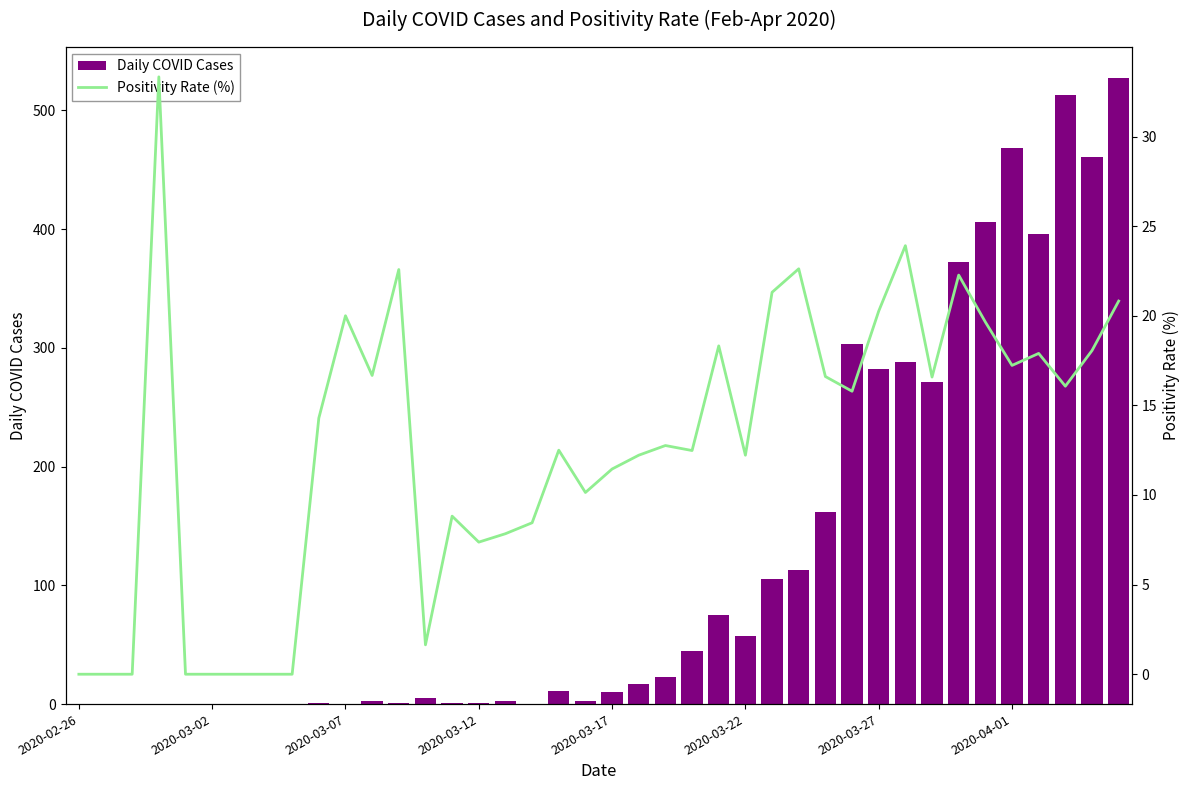

What is the average value of the Daily COVID Cases series?

123